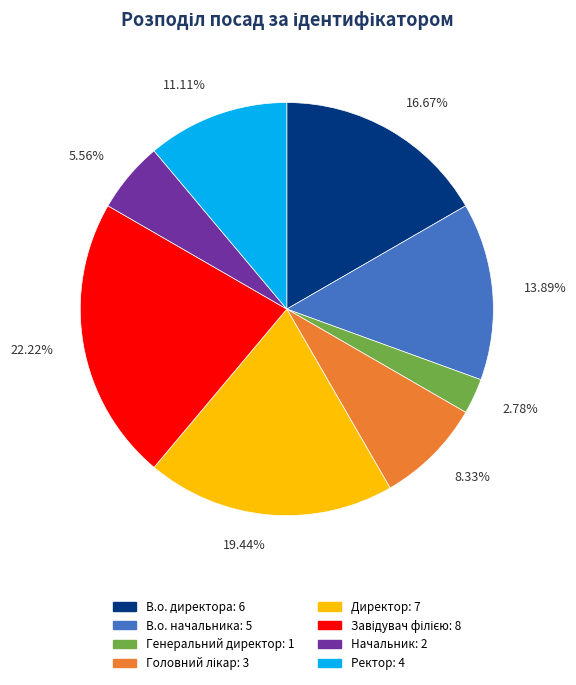

Count the number of slices in the pie.

8